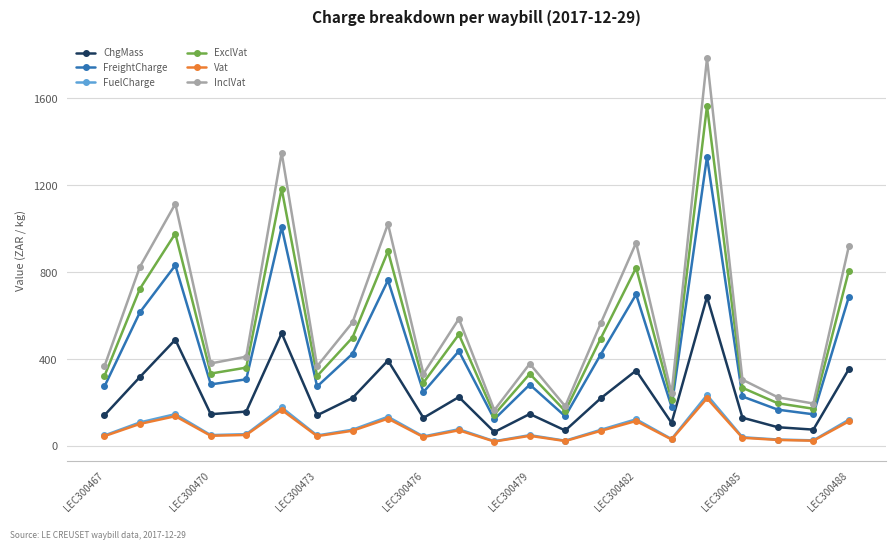

Count the number of categories in the chart.

22